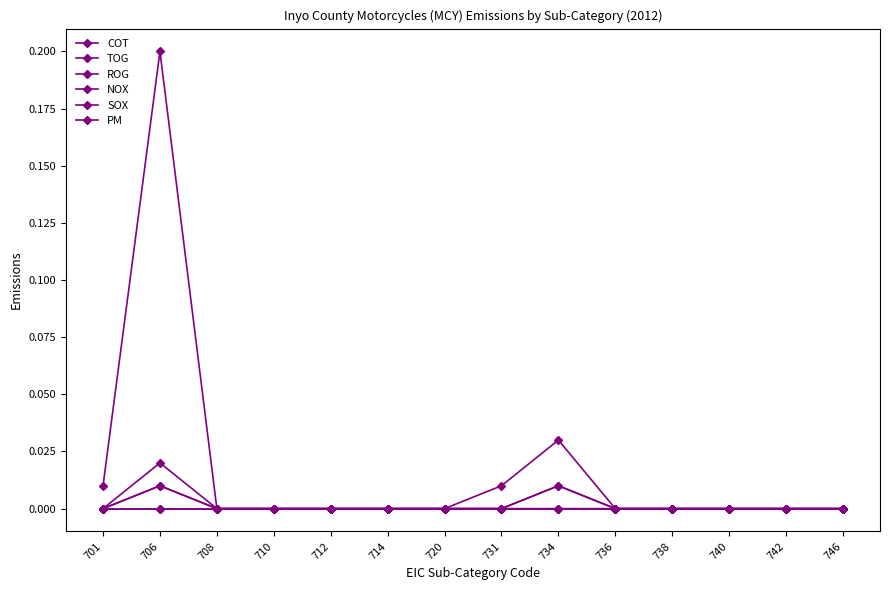

Which category has the highest value in the SOX series?

701